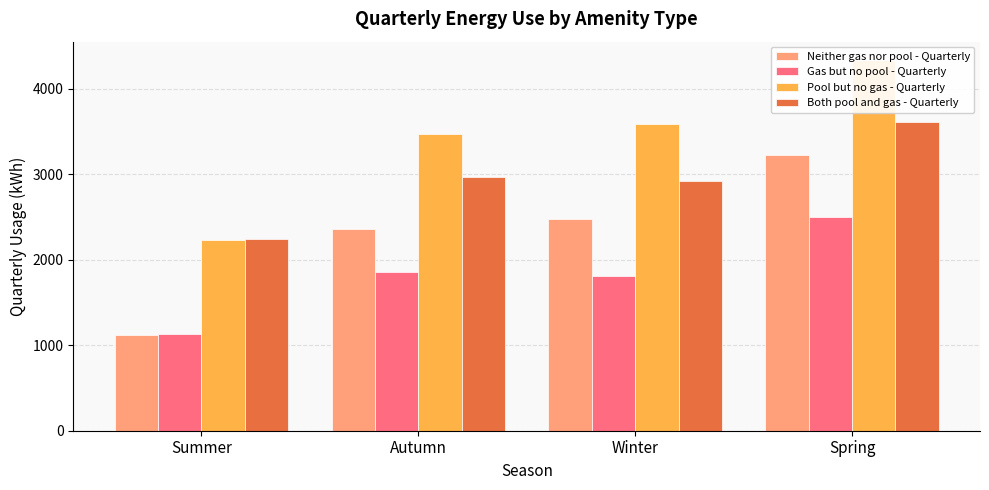

What is the sum of all Both pool and gas - Quarterly values?

11738.7